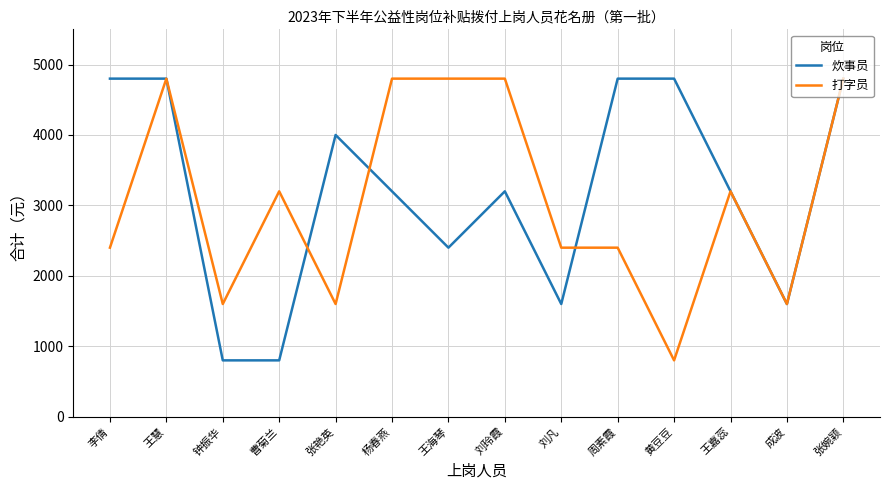

What is the sum of the 炊事员 values at 张艳英 and 黄豆豆?

8800